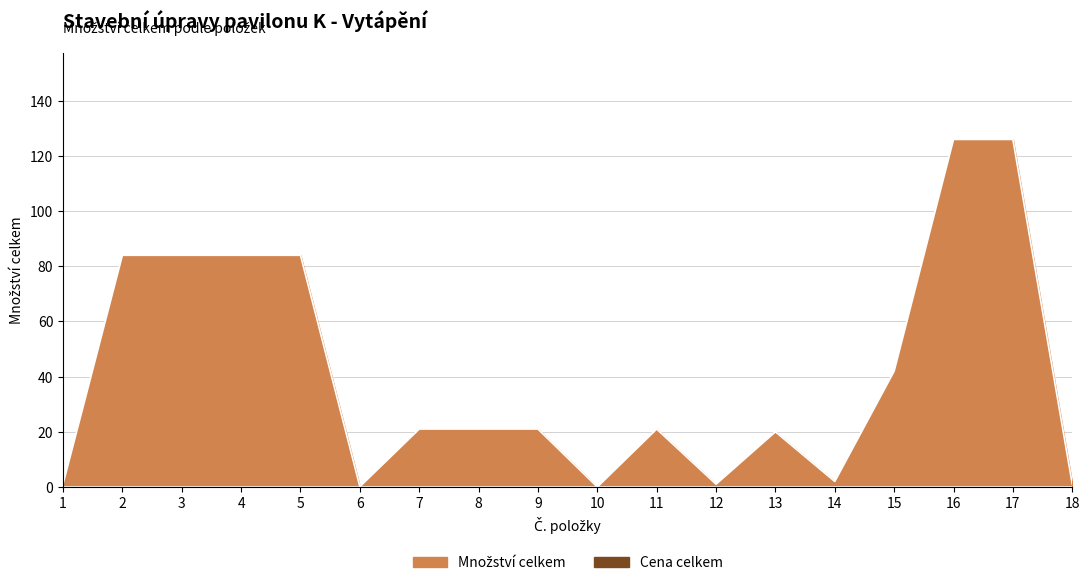

How many lines are shown in the chart?

1